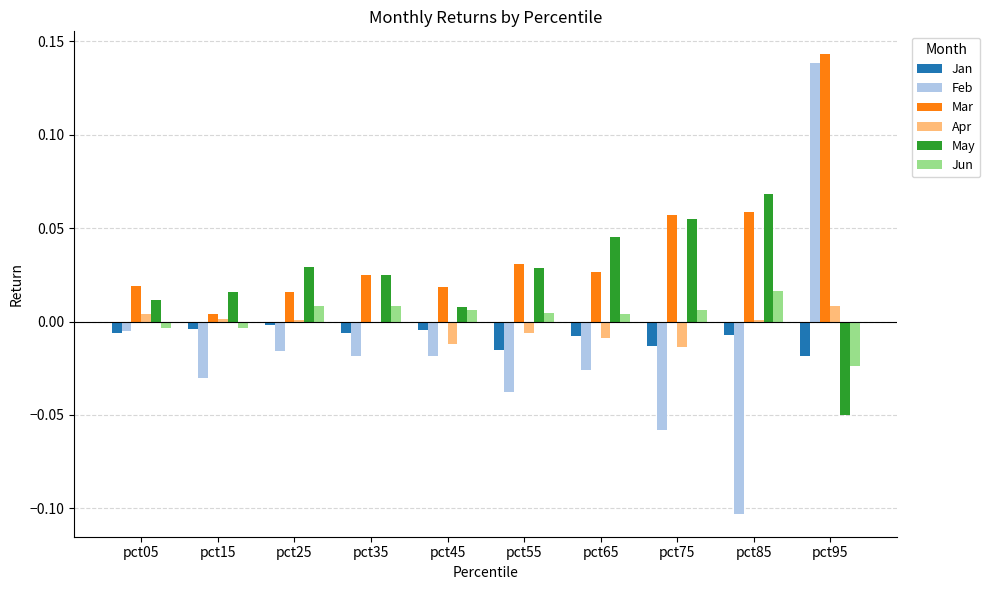

At which category is the sum across all series the highest?

pct95